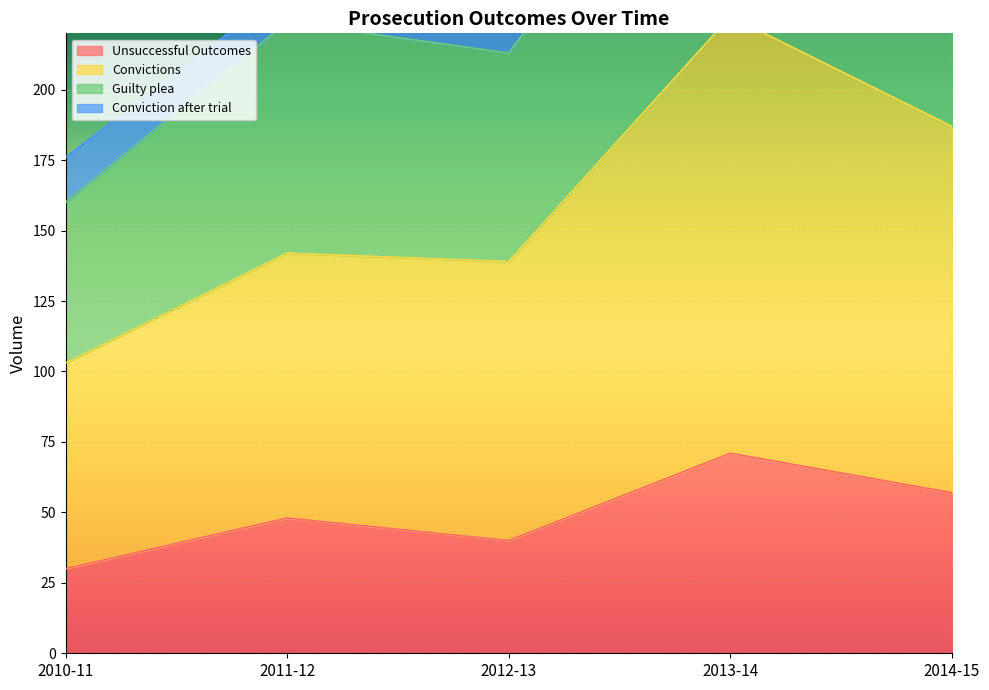

True or false: Unsuccessful Outcomes has more than 2 interior local peaks.

False